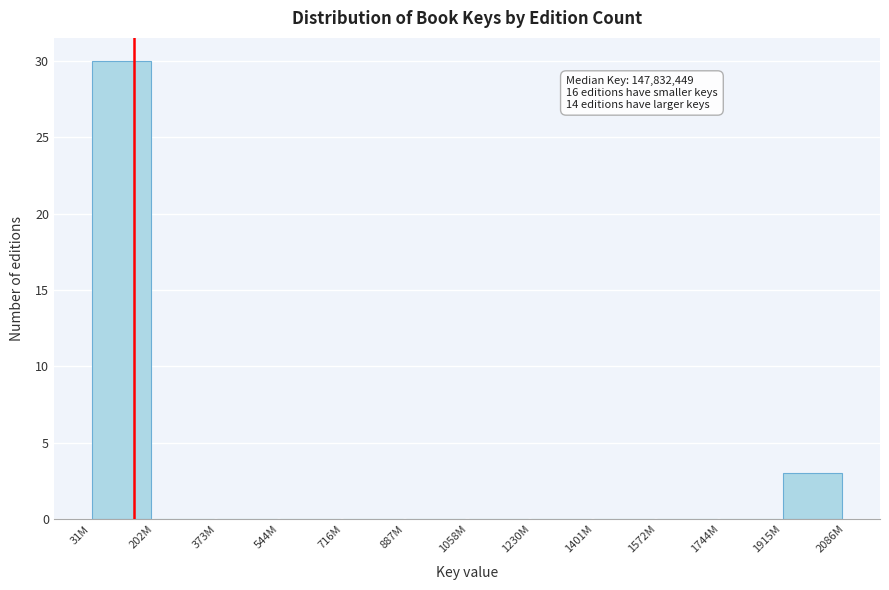

Reading left to right, what are all the values shown in this chart?

31M=30	202M=0	373M=0	544M=0	716M=0	887M=0	1058M=0	1230M=0	1401M=0	1572M=0	1744M=0	1915M=3